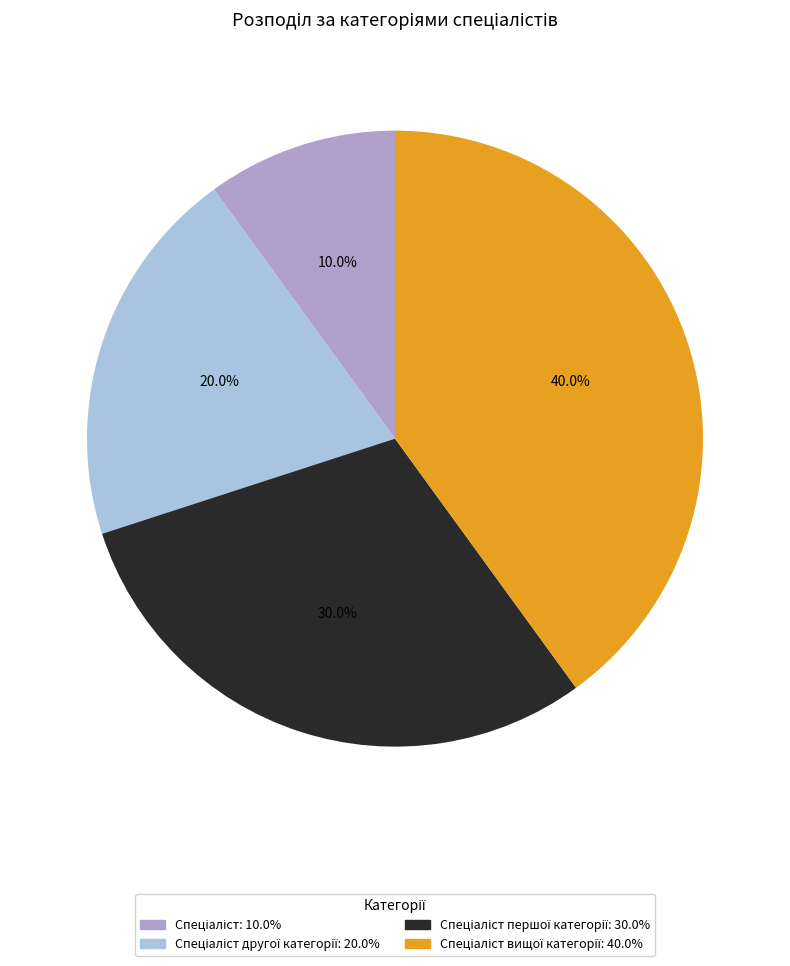

Is there a majority slice in this chart?

No